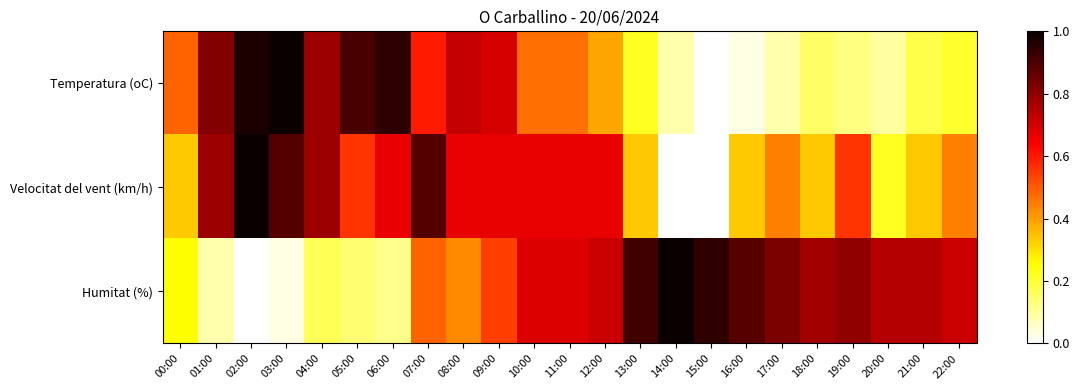

List the series in order of their overall mean, highest first.

Humitat (%), Velocitat del vent (km/h), Temperatura (oC)